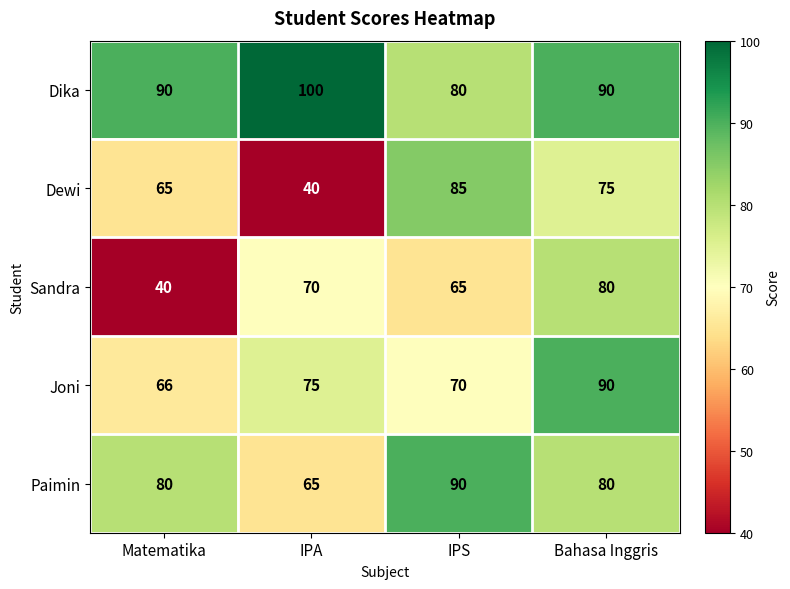

The value of Sandra at Bahasa Inggris is 80. True or false?

True